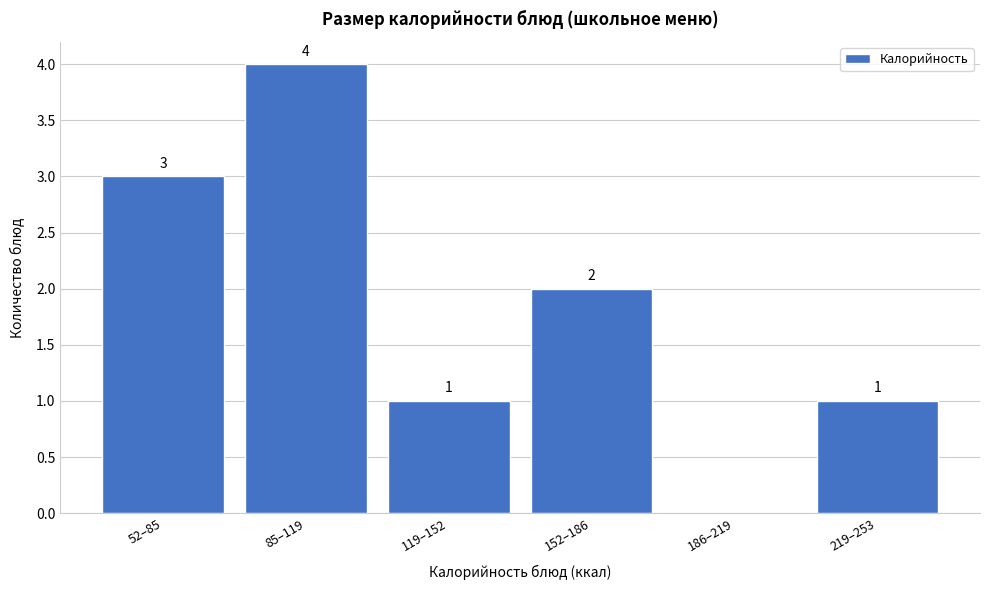

Reading left to right, list all the values displayed in this chart.

52–85=3	85–119=4	119–152=1	152–186=2	186–219=0	219–253=1